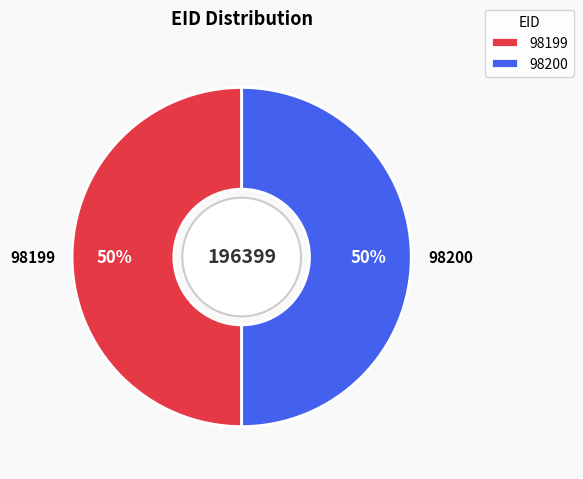

True or false: 98199 accounts for 37% of the total.

False